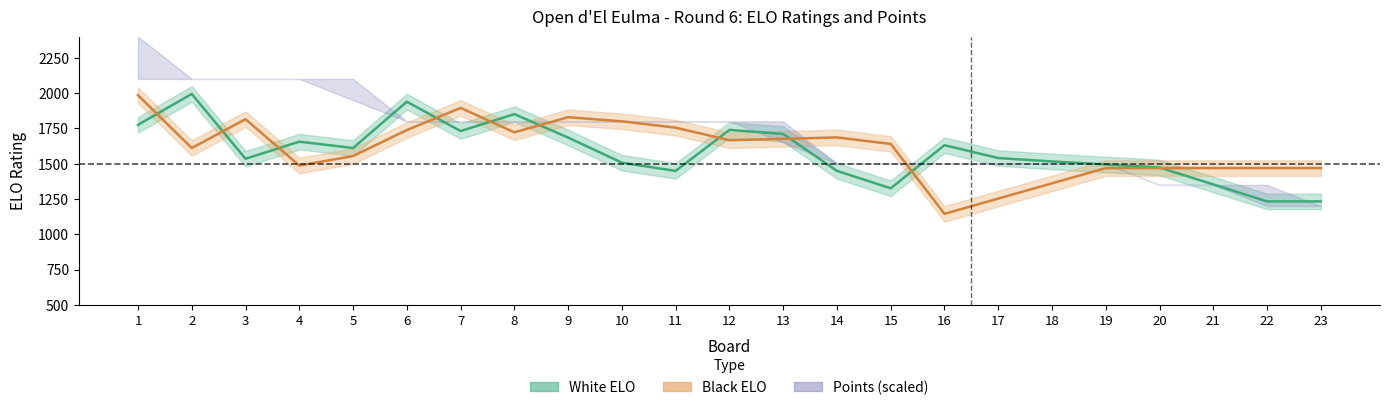

How many data points in White ELO are less than 1540?

11